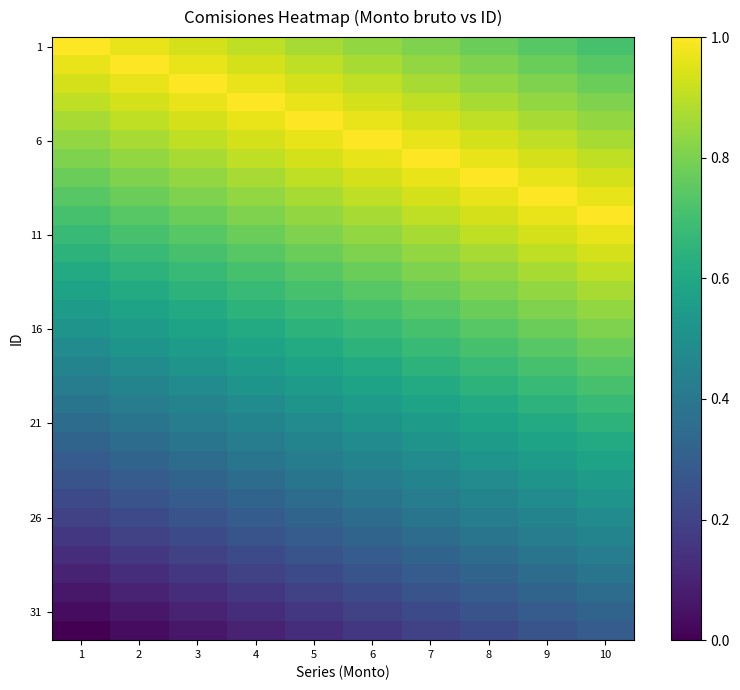

At which category is the sum across all series the highest?

10